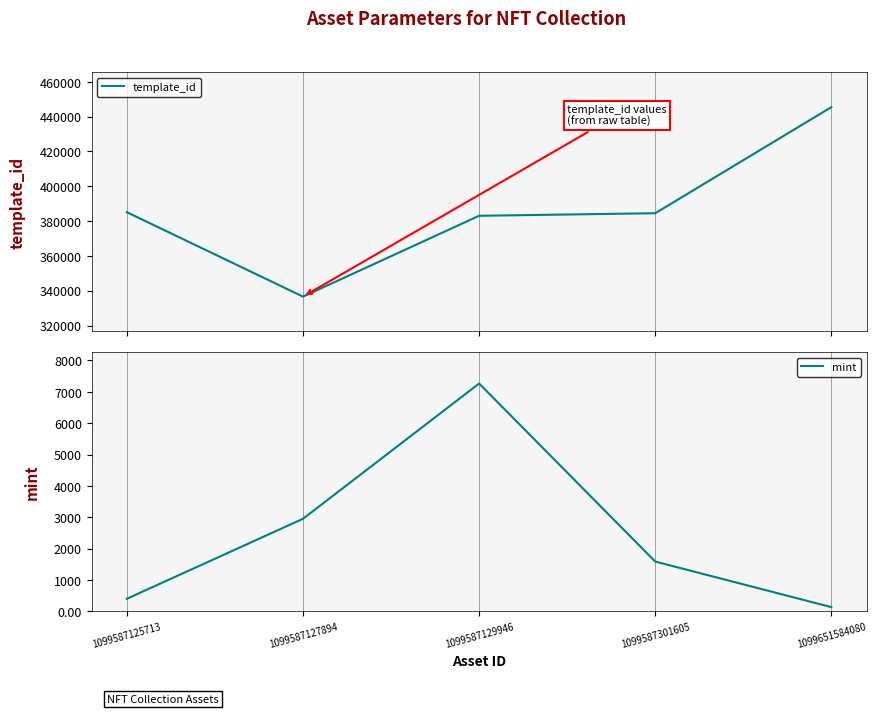

List the series in order of their peak value, lowest first.

mint, template_id